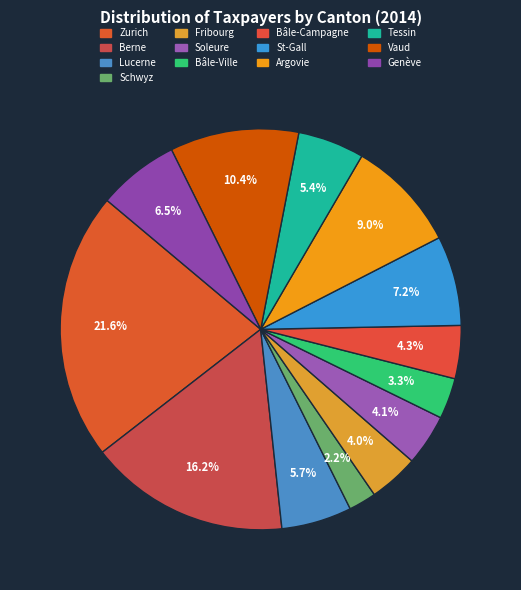

Is the sum of Bâle-Ville and Zurich greater than half?

No